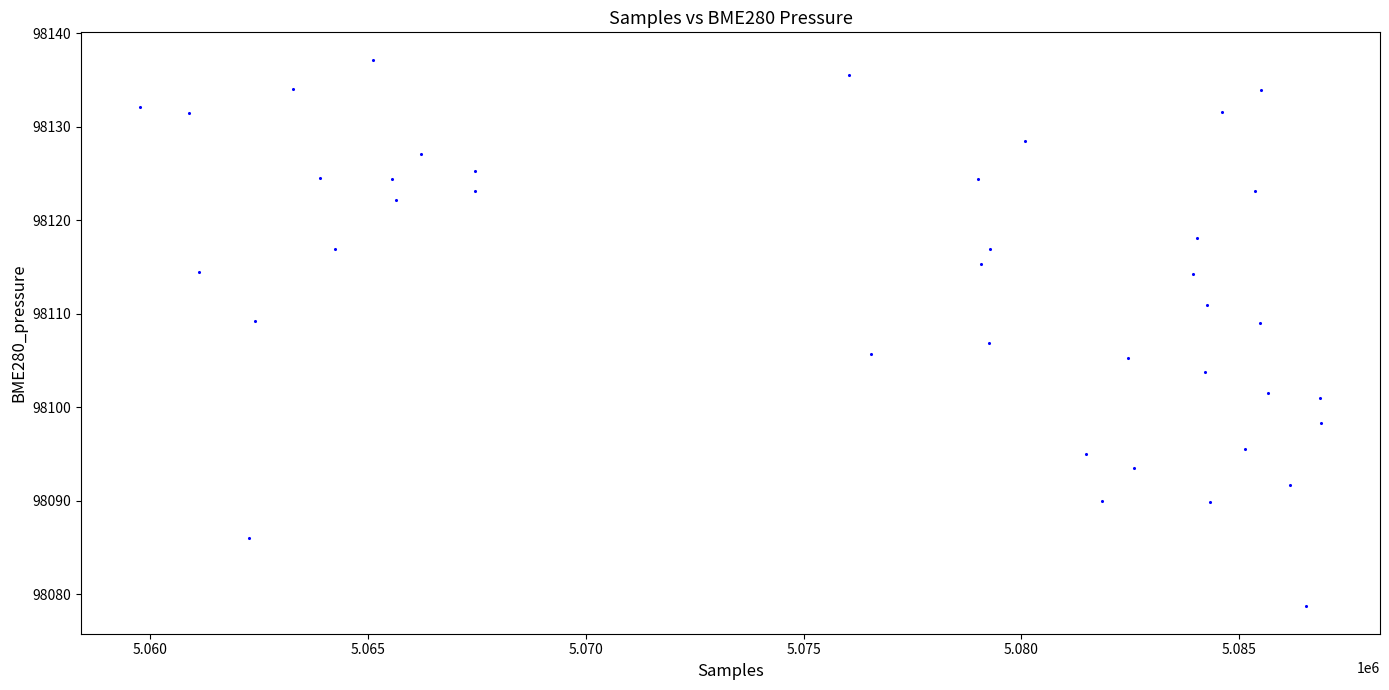

What is the range of X values (max minus min)?

27116.0